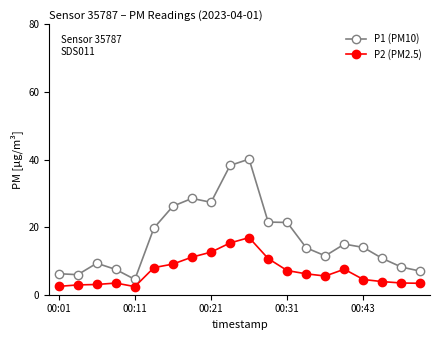

Which series has the widest spread of values?

P1 (PM10)